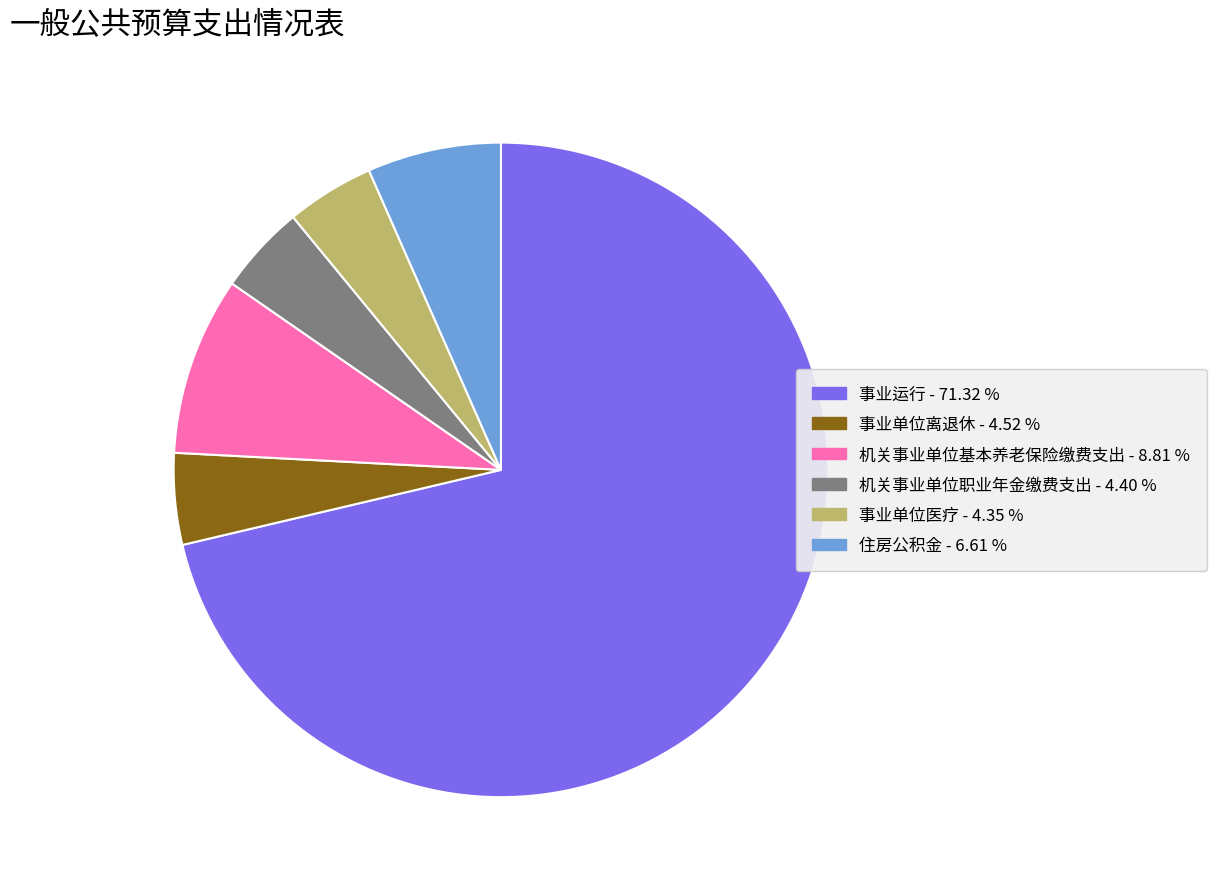

Do 事业单位离退休 and 机关事业单位基本养老保险缴费支出 together represent more than half of the pie?

No